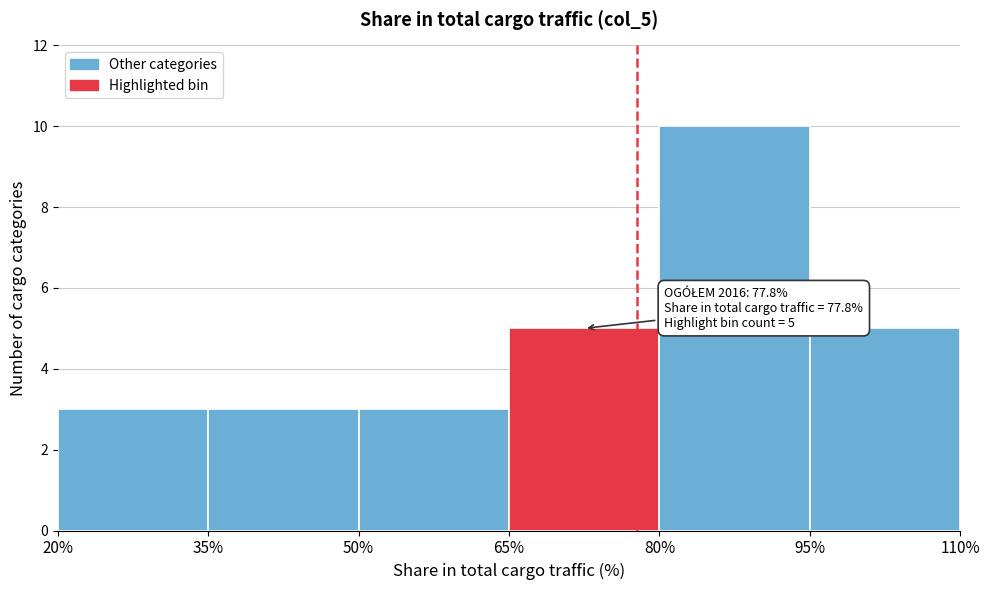

Which range on the x-axis has the tallest bar?

80% to 95%